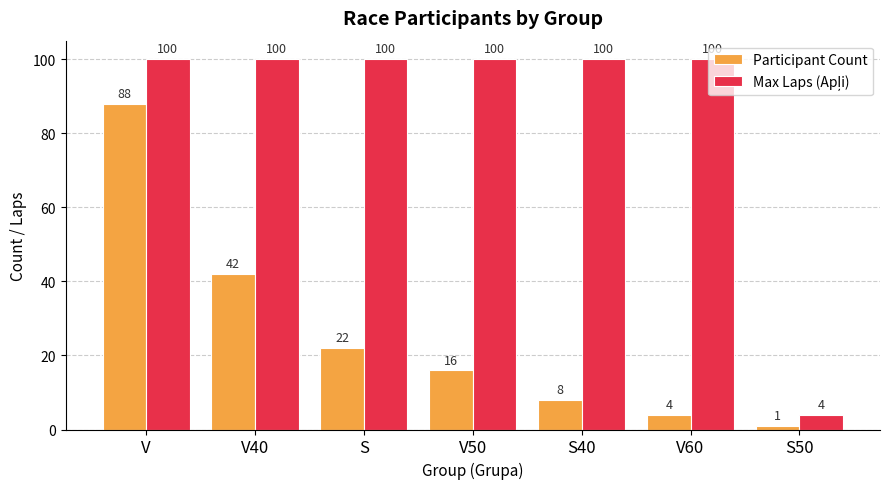

How many groups of bars are there?

7